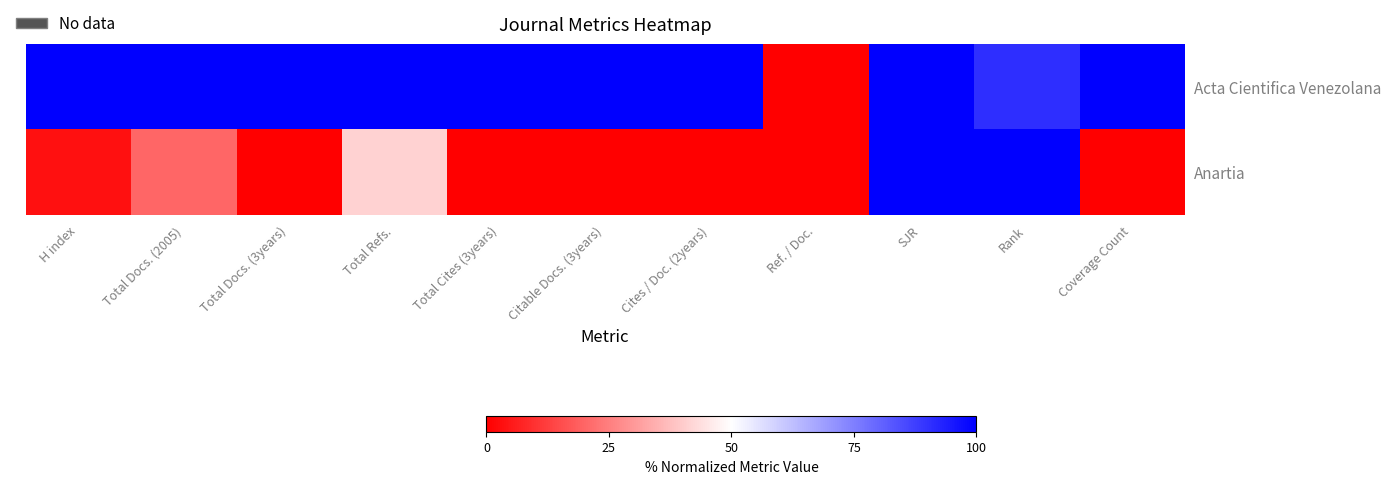

Reading right to left, what are all the values shown in this chart?

Acta Cientifica Venezolana: Coverage Count=100.0	Rank=90.9	SJR=100.0	Ref. / Doc.=0.0	Cites / Doc. (2years)=100.0	Citable Docs. (3years)=100.0	Total Cites (3years)=100.0	Total Refs.=100.0	Total Docs. (3years)=100.0	Total Docs. (2005)=100.0	H index=100.0
Anartia: Coverage Count=0.0	Rank=100.0	SJR=100.0	Ref. / Doc.=0.0	Cites / Doc. (2years)=0.0	Citable Docs. (3years)=0.0	Total Cites (3years)=0.0	Total Refs.=41.2	Total Docs. (3years)=0.0	Total Docs. (2005)=20.0	H index=3.3